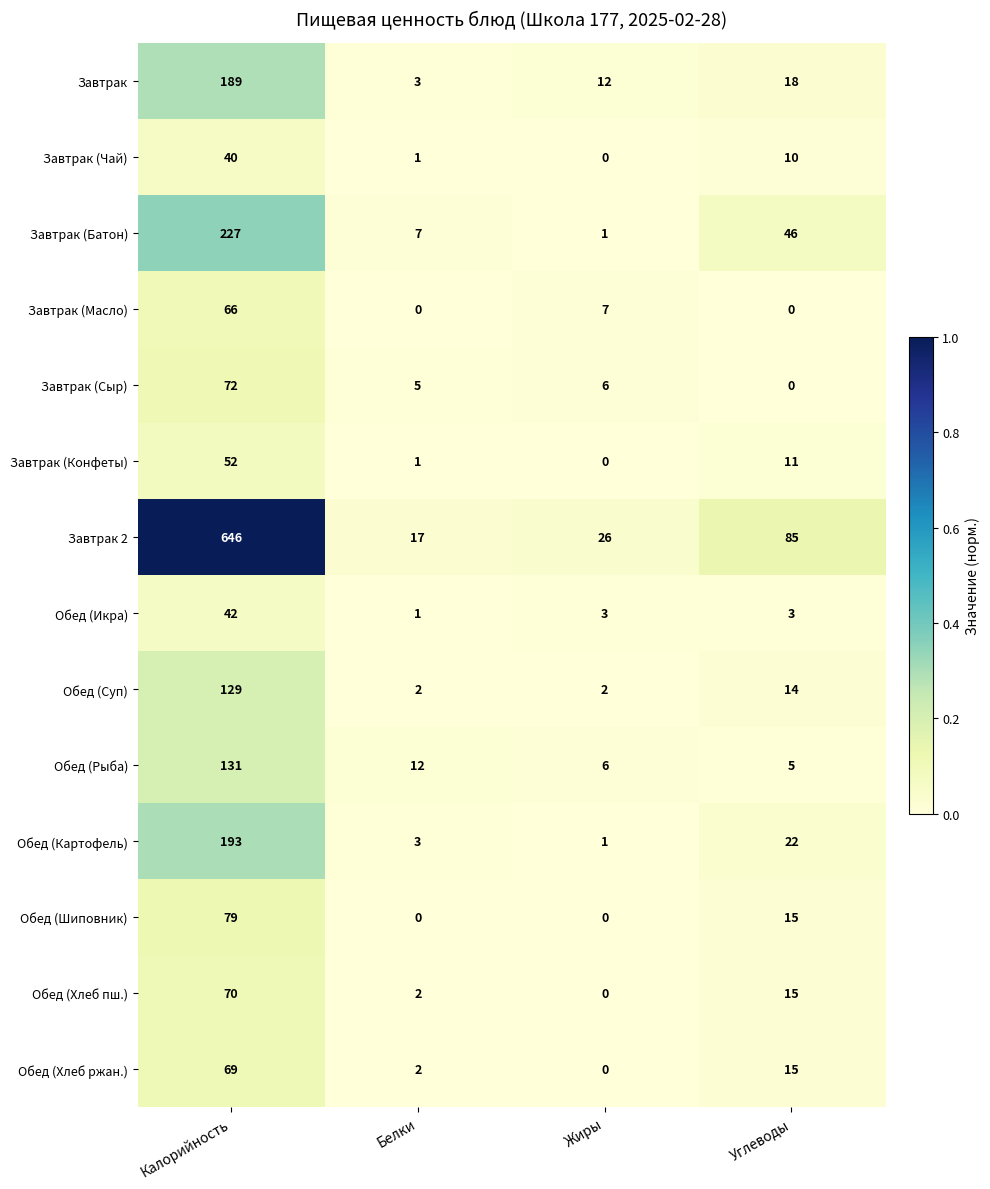

Which category has the highest value in the Обед (Икра) series?

Калорийность